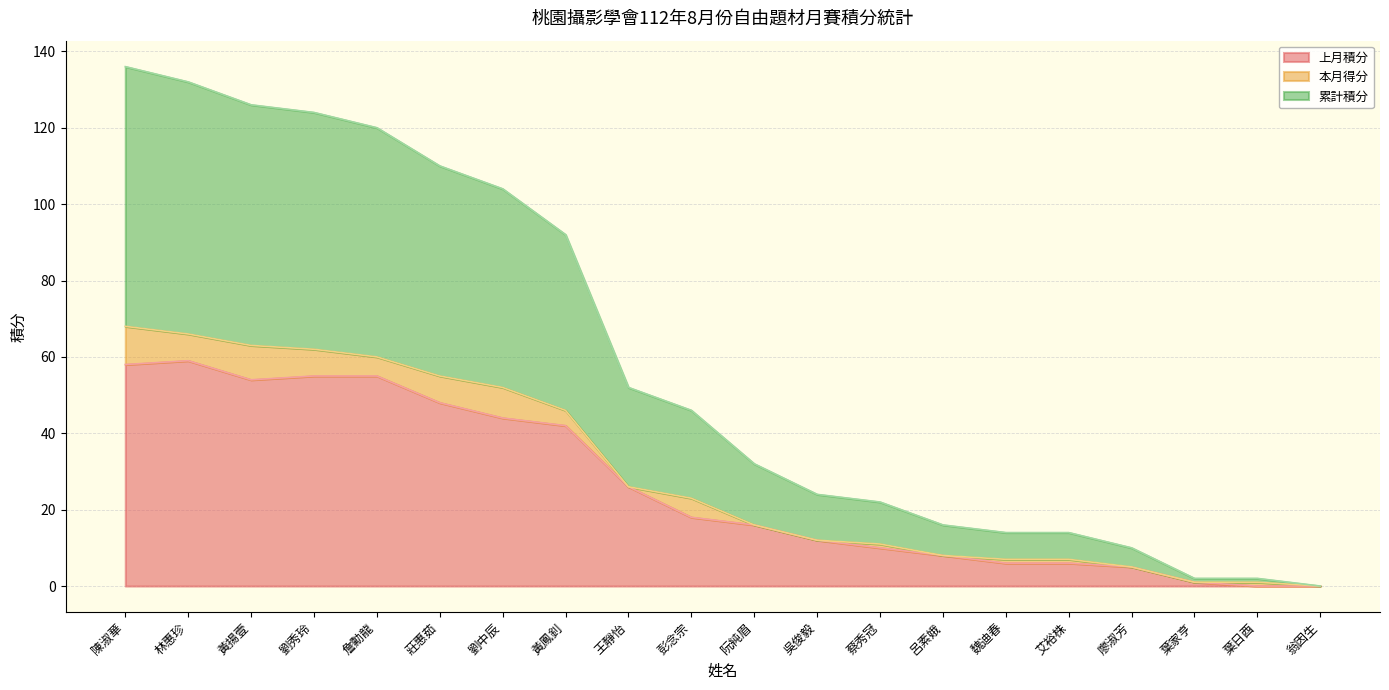

Read the 累計積分 value at 吳俊毅, to the nearest 10.

10